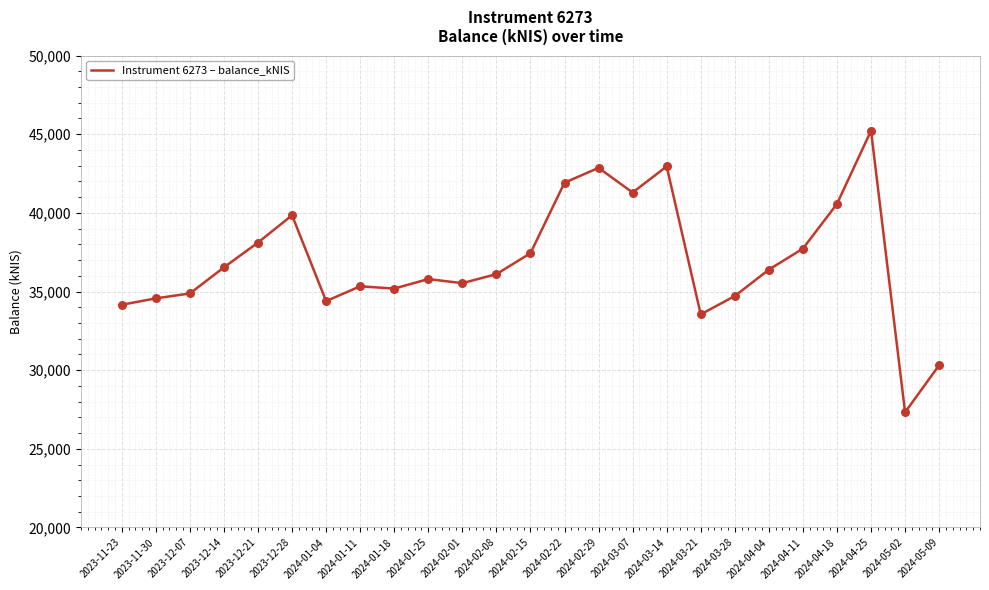

Between 2023-12-14 and 2024-02-22, which is larger?

2024-02-22